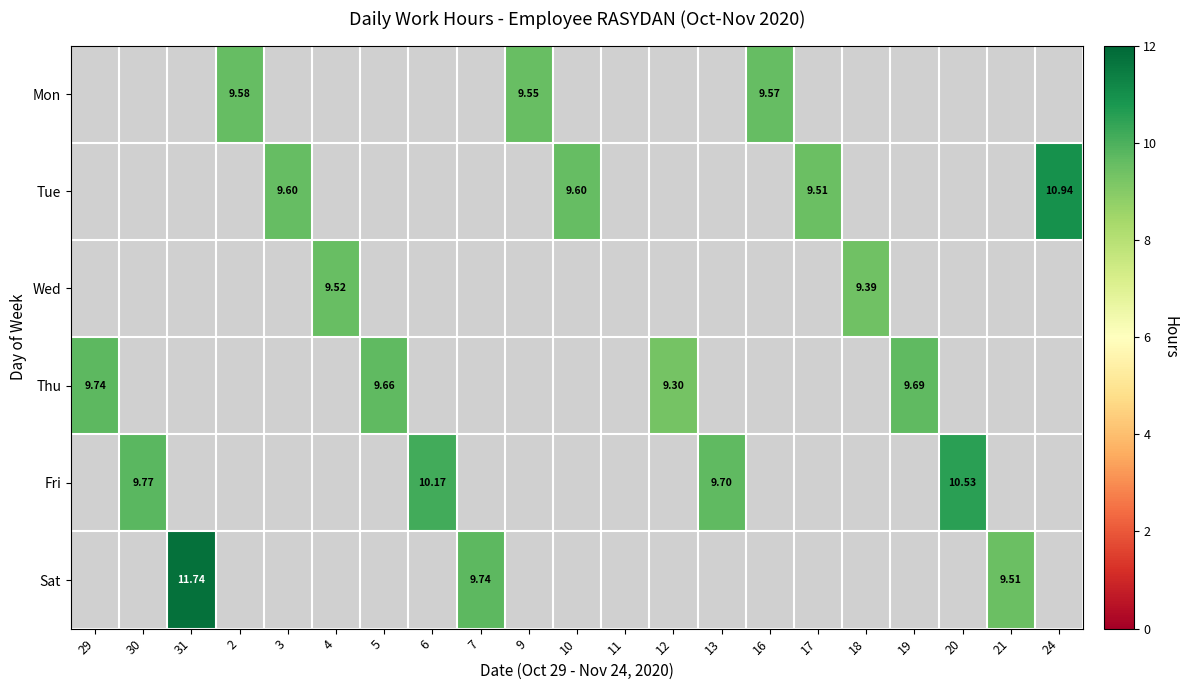

At how many categories does at least one series exceed 9?

20